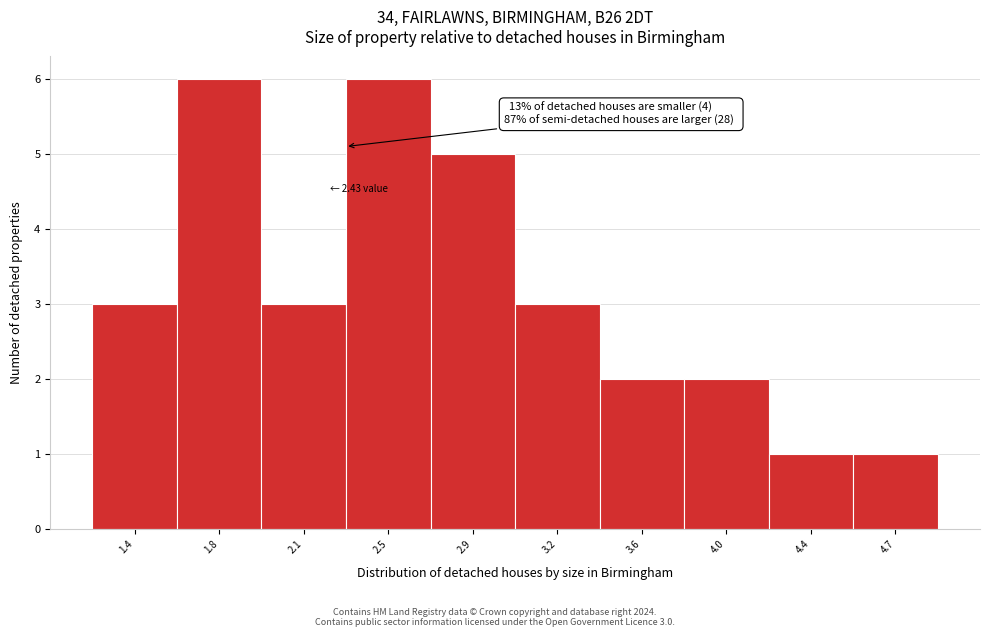

Reading left to right, what are all the values shown in this chart?

1.4=3	1.8=6	2.1=3	2.5=6	2.9=5	3.2=3	3.6=2	4.0=2	4.4=1	4.7=1